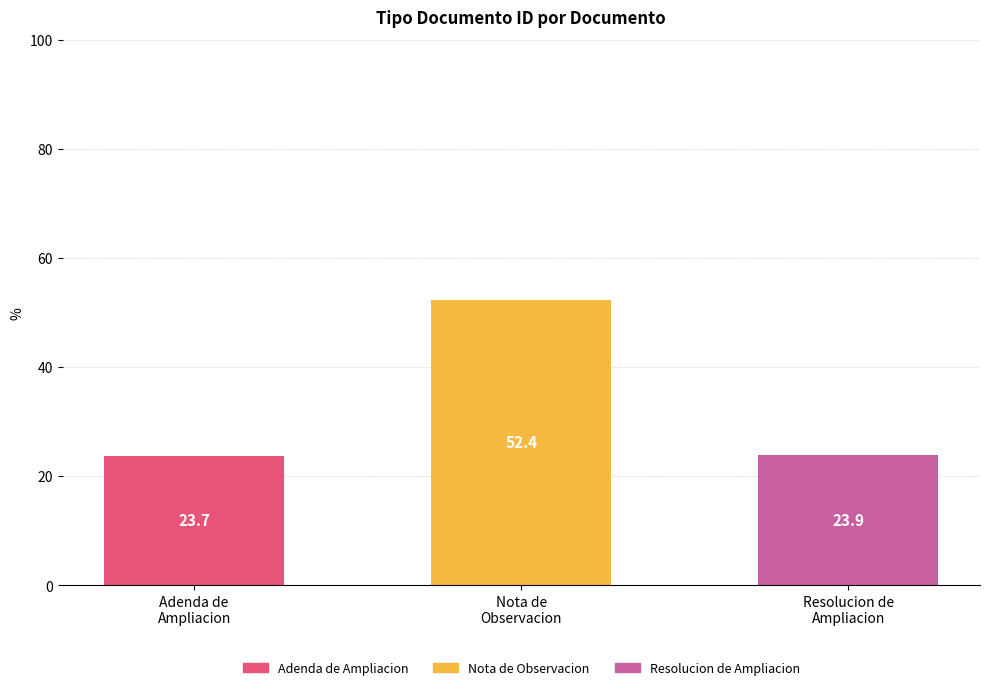

List the labels in order of value, smallest first.

Adenda de
Ampliacion, Resolucion de
Ampliacion, Nota de
Observacion